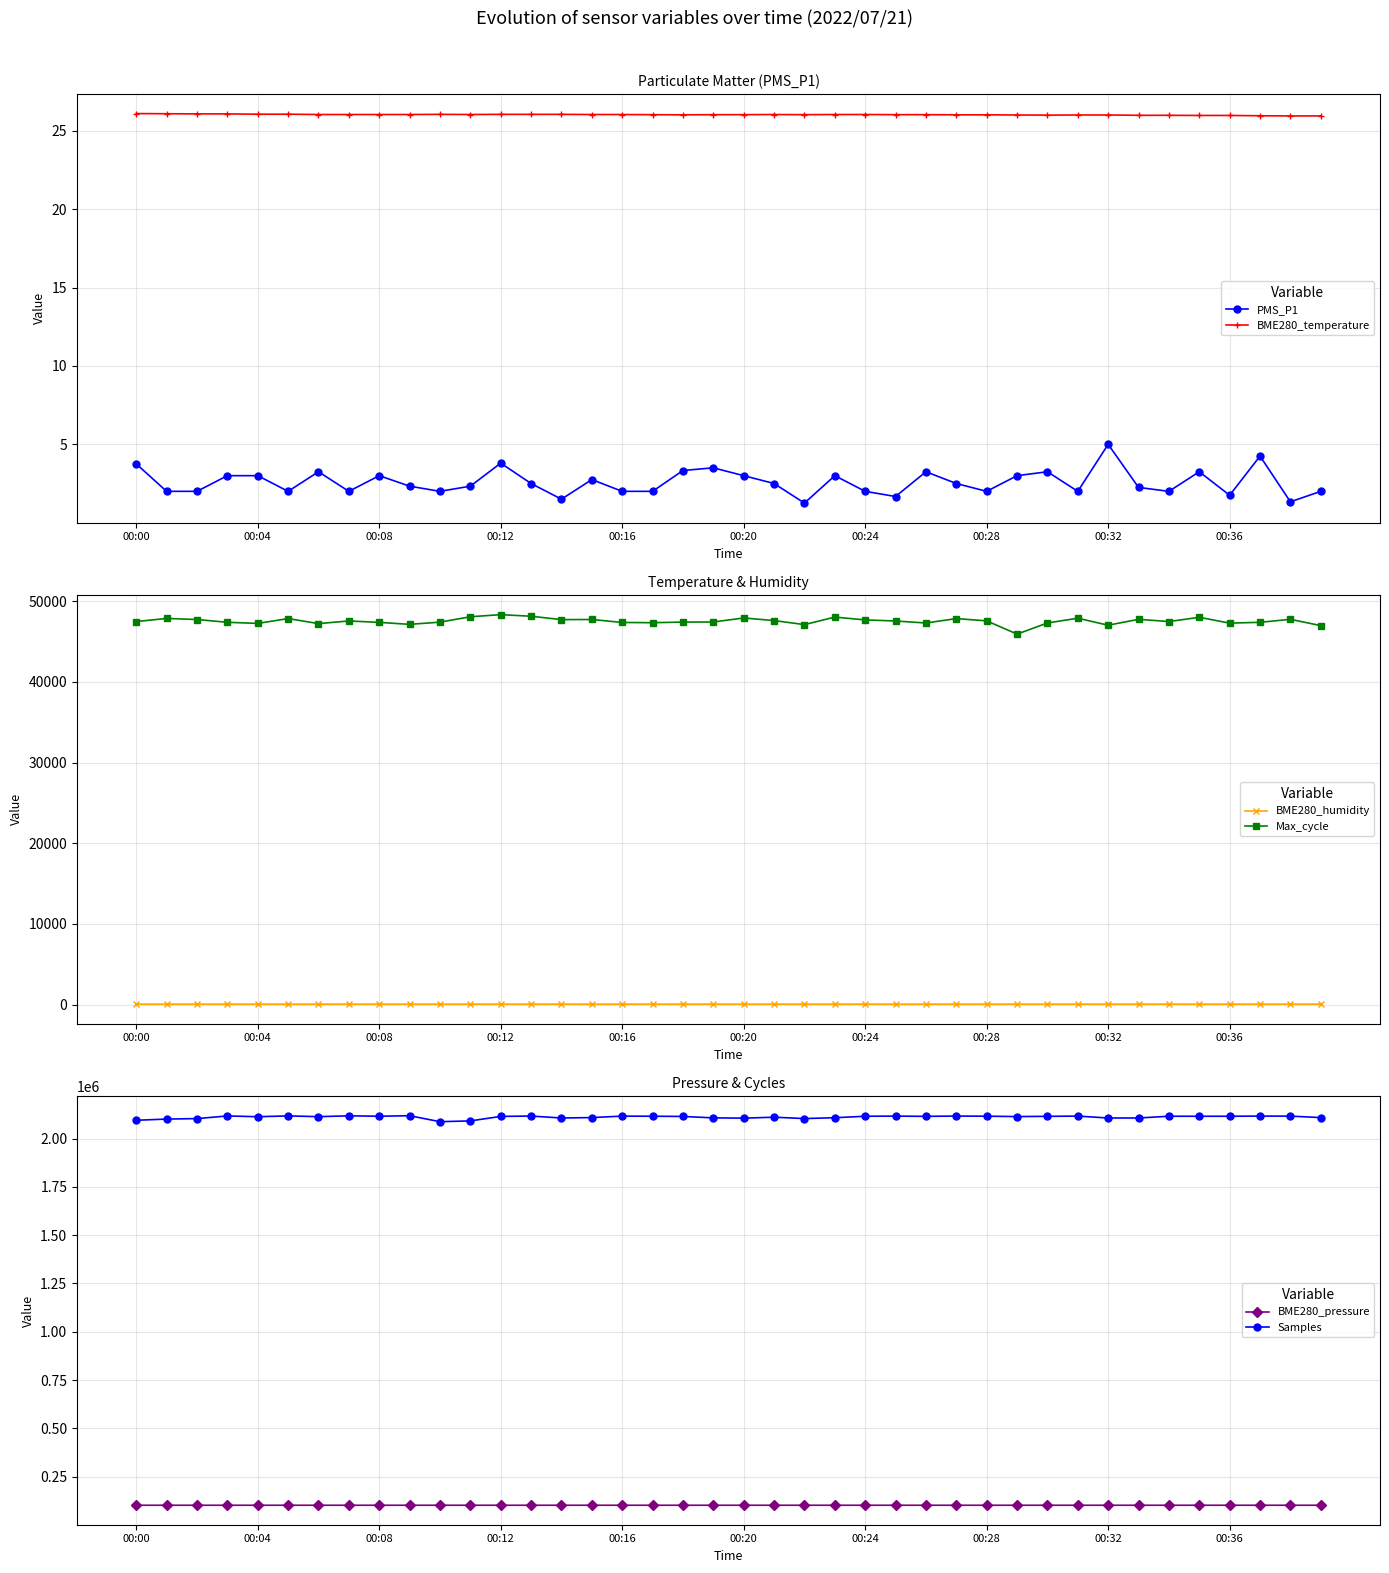

What is the lowest value of the BME280_temperature series?

26.0